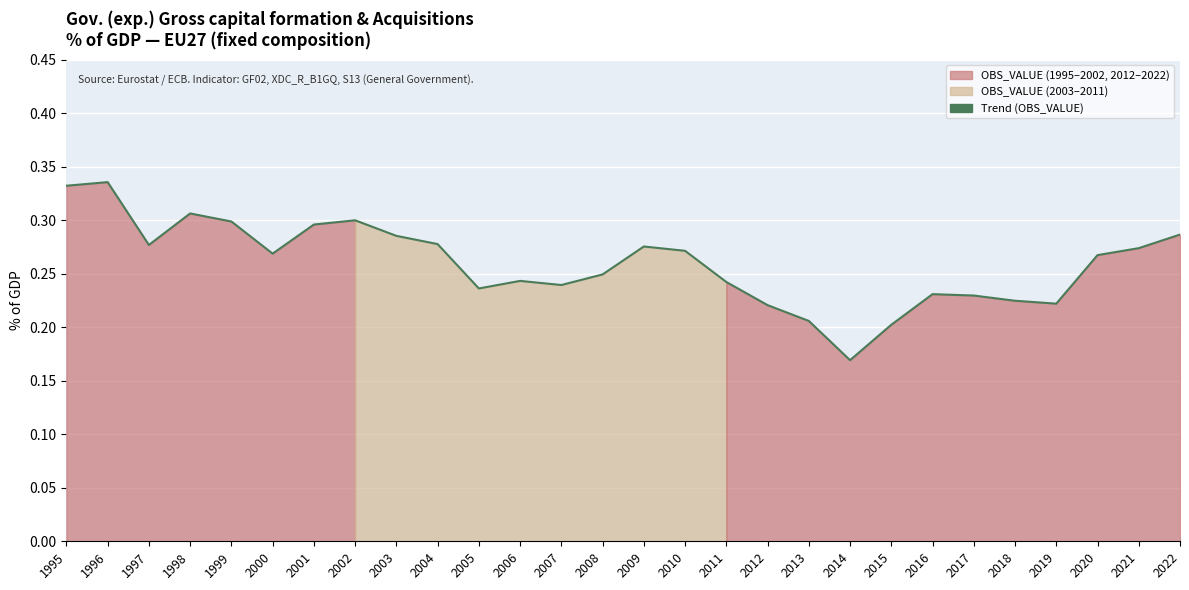

The value at 2012 is 0.3. True or false?

False